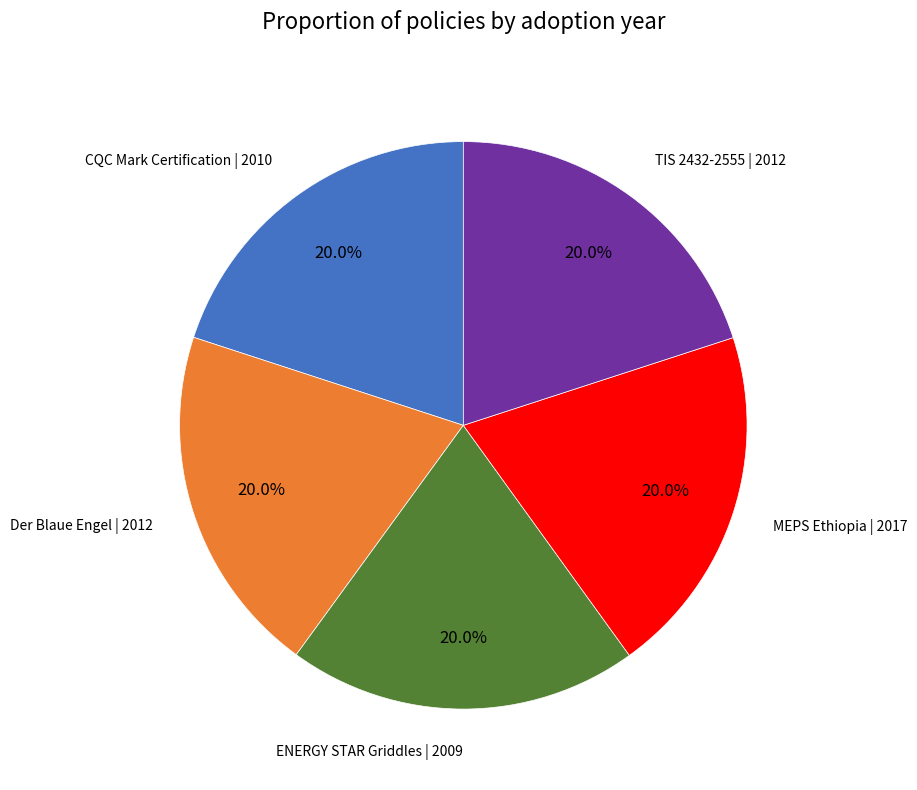

Is there any slice that represents more than half of the pie?

No